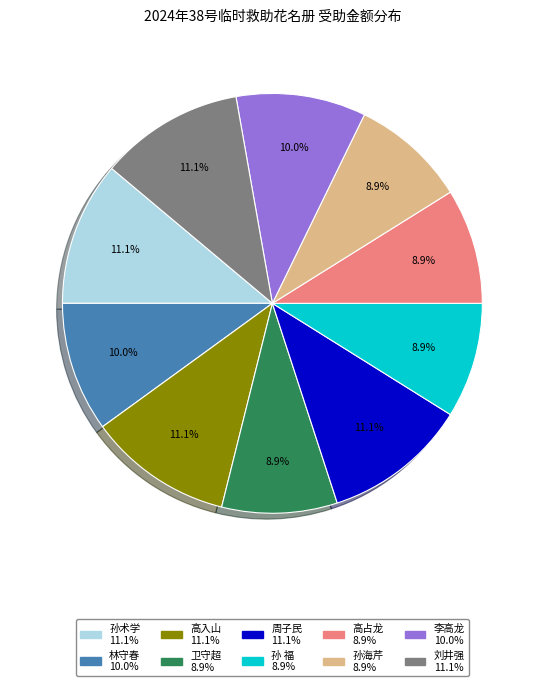

What portion of the pie excludes 高入山?

88.9%